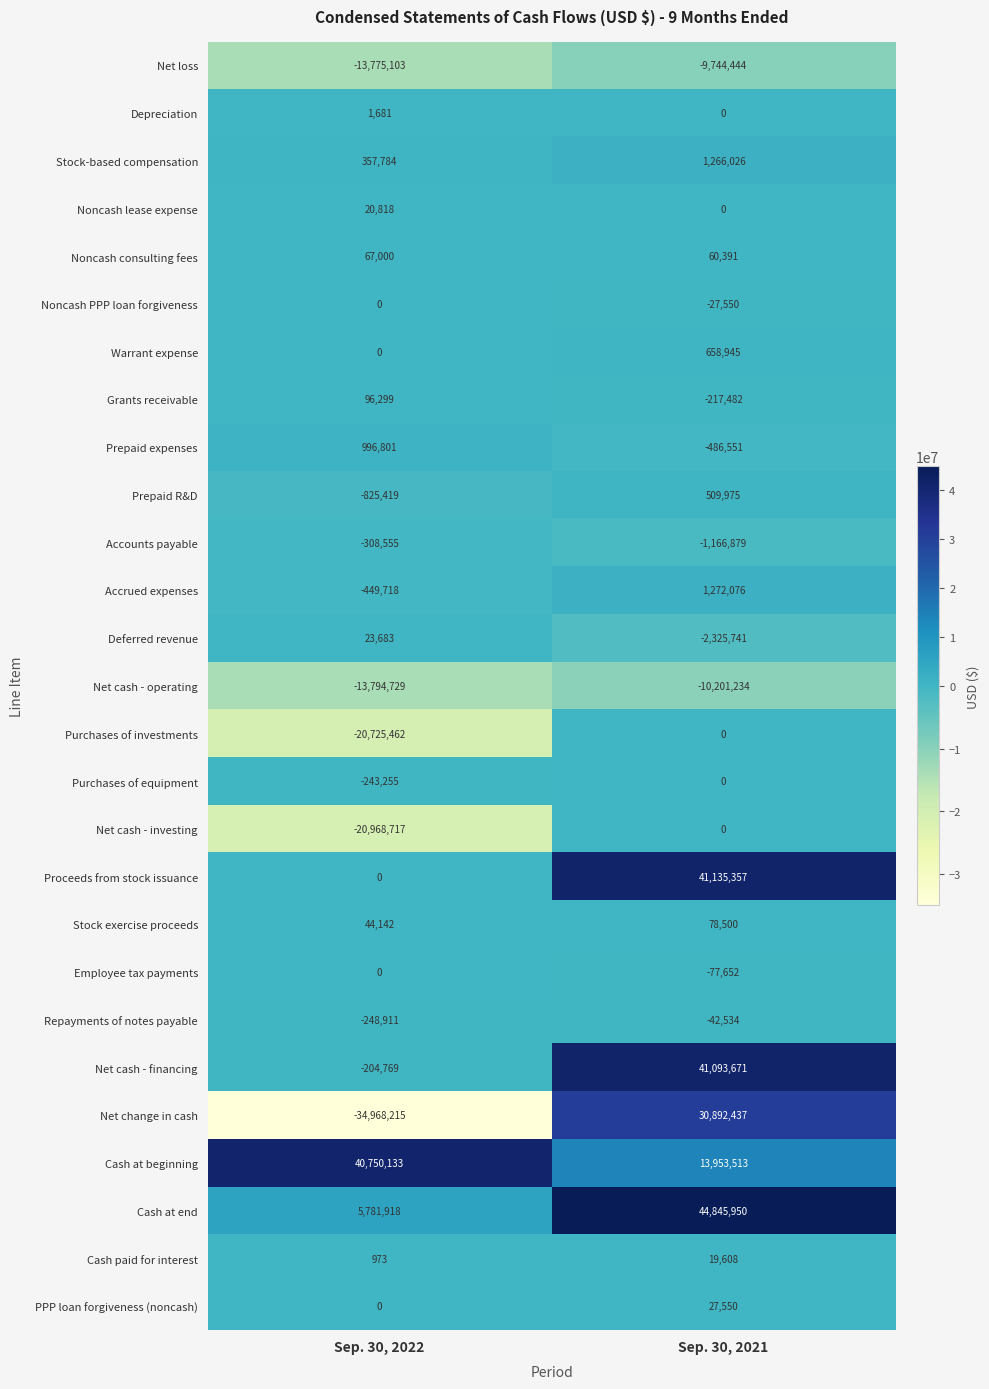

Is it true that Employee tax payments equals 0 at Sep. 30, 2022?

True